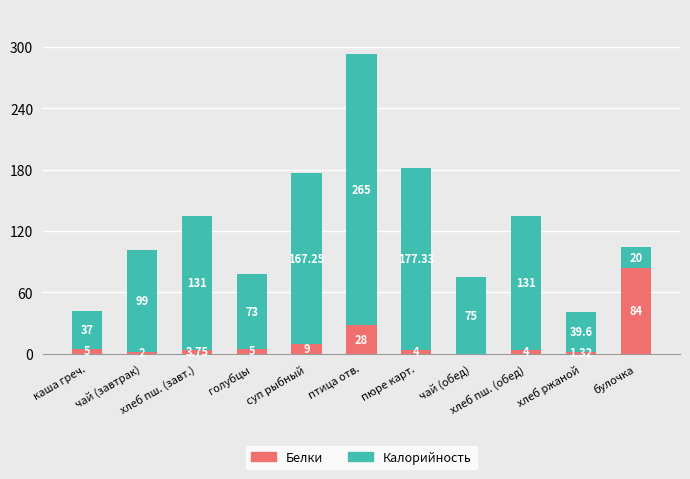

What are all the series names shown in the legend?

Белки, Калорийность